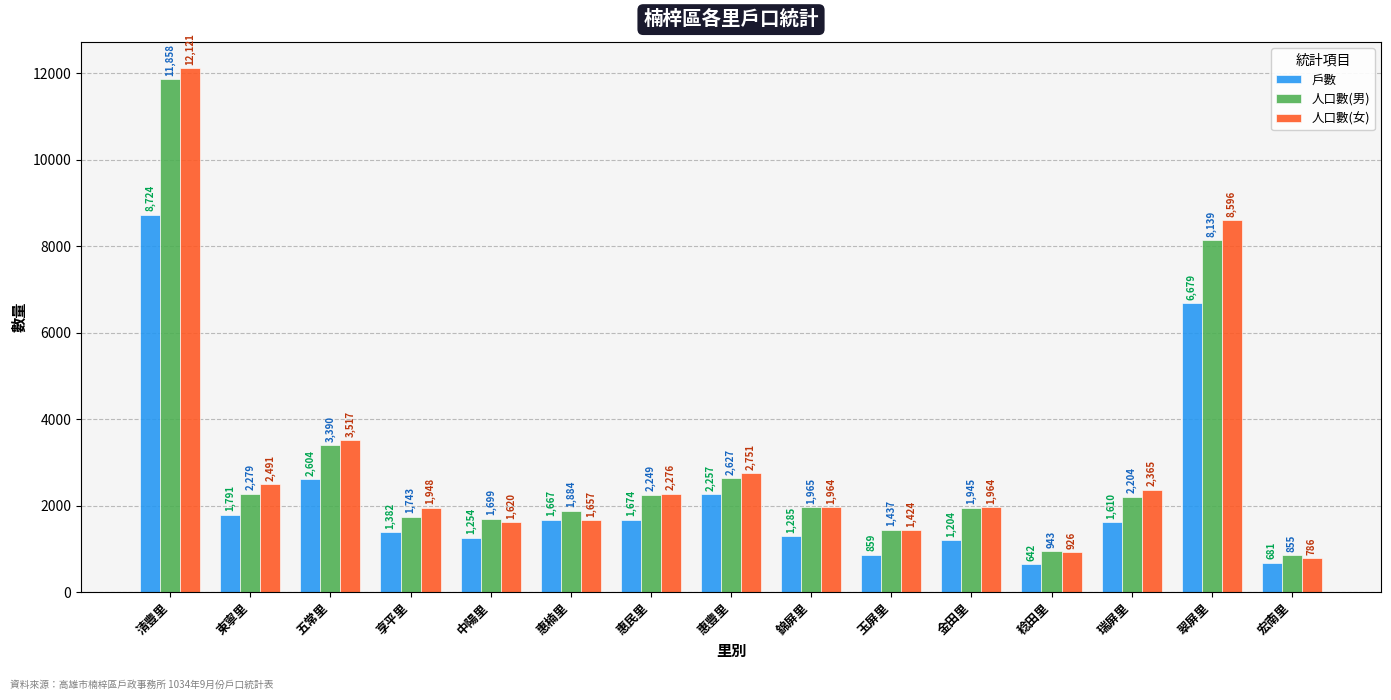

What is the difference between the 戶數 values at 享平里 and 宏南里?

701